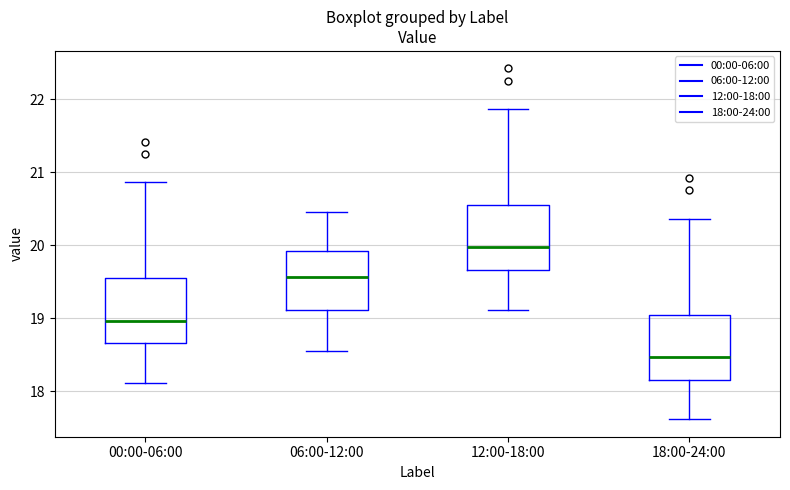

Where does the median line of the box for 12:00-18:00 sit on the y-axis? The values are not printed on the chart, so give them approximately, as read against the axis.

20.0